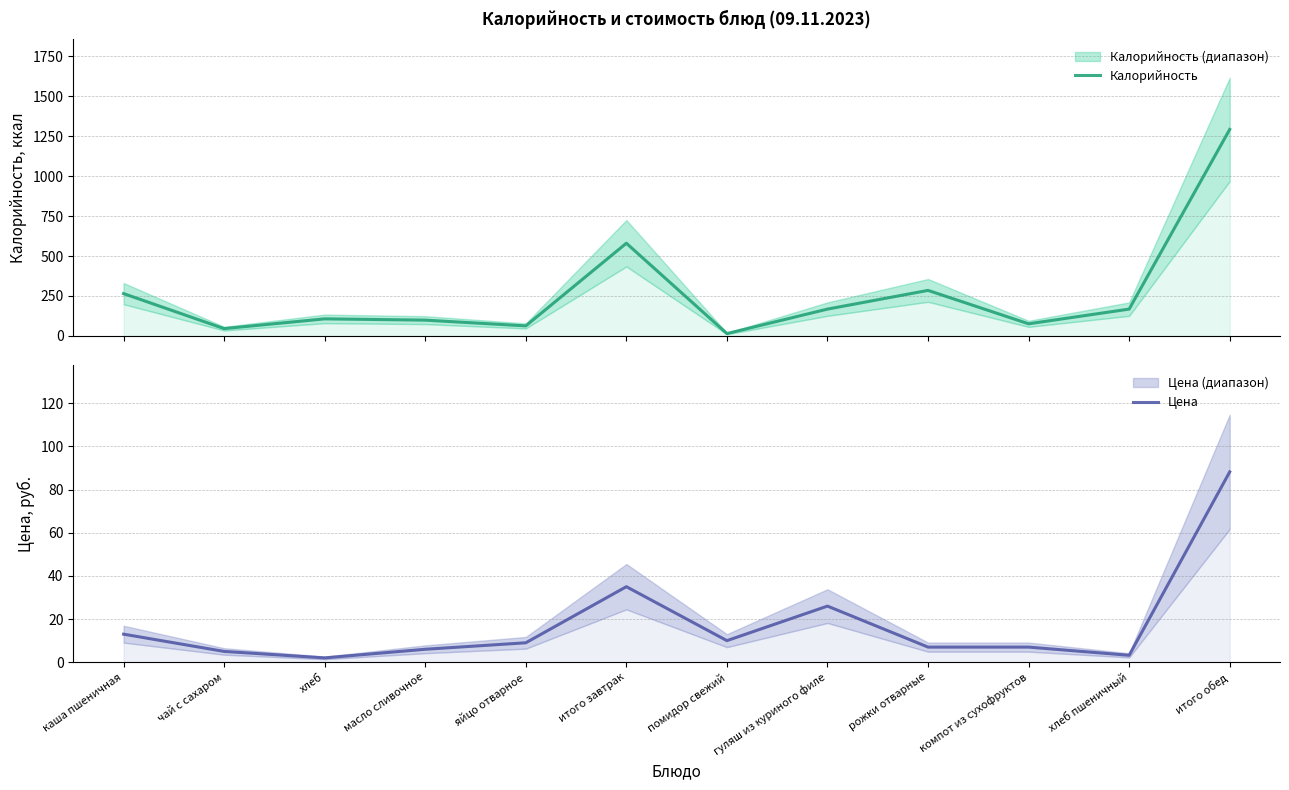

How many interior local peaks does the Калорийность series have?

3